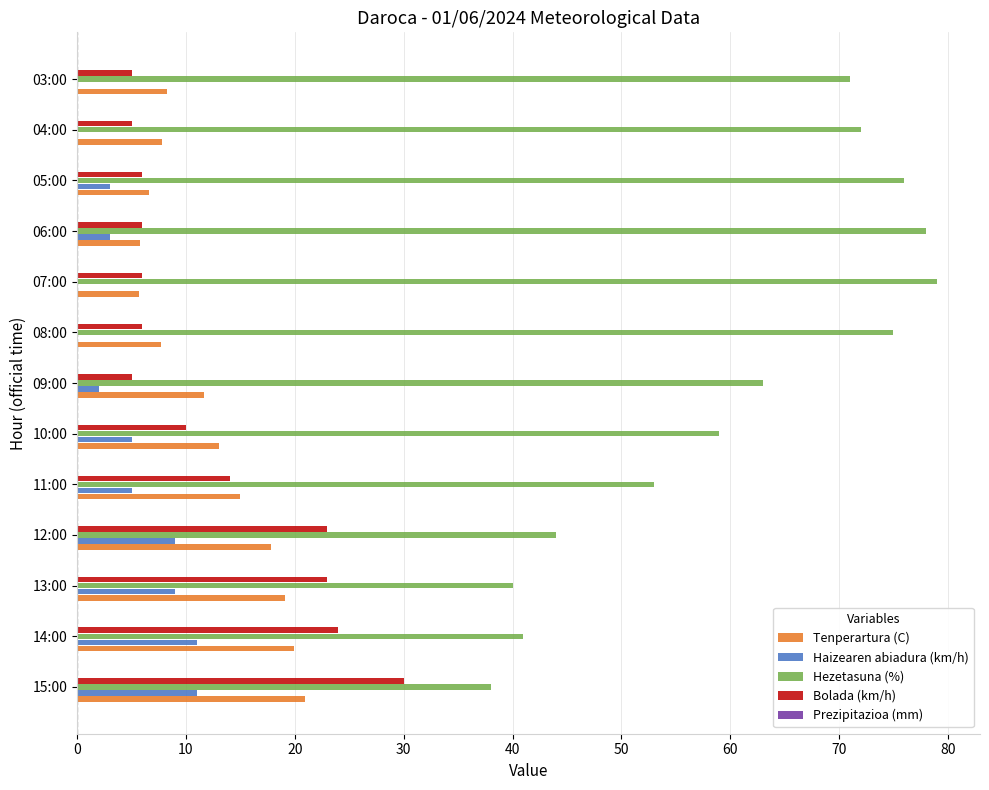

What is the greatest value displayed?

79.0